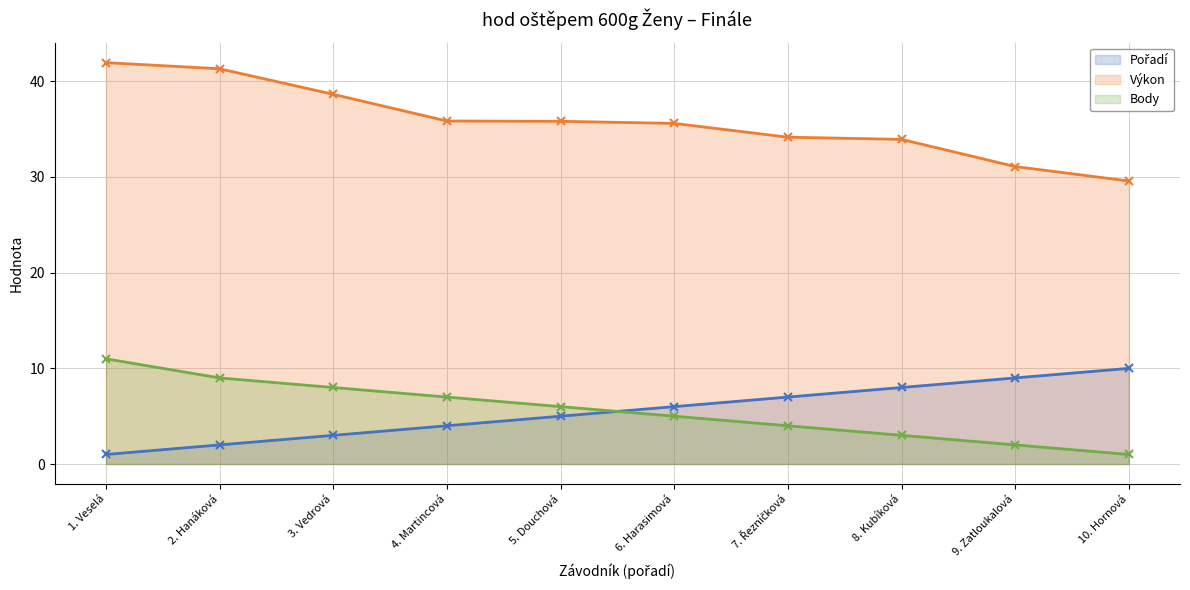

What is the value of the Body point at the 4th from the left?

7.0